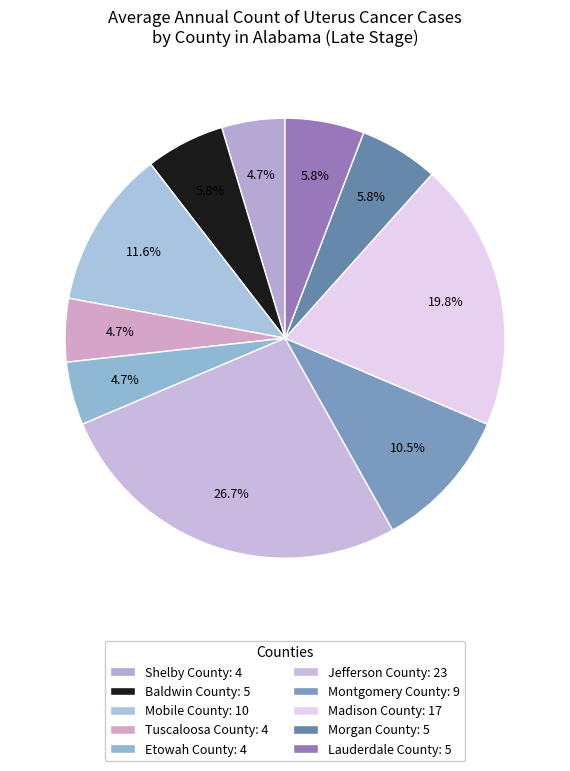

How many slices are in this pie chart?

10